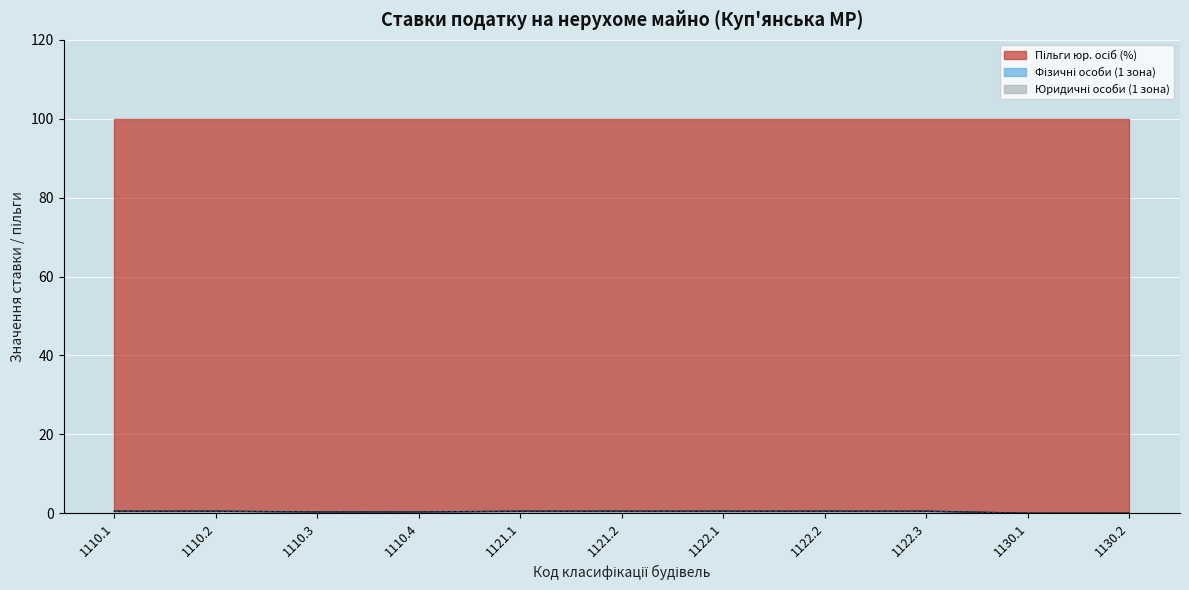

What is the highest value of the Фізичні особи (1 зона) series?

0.5